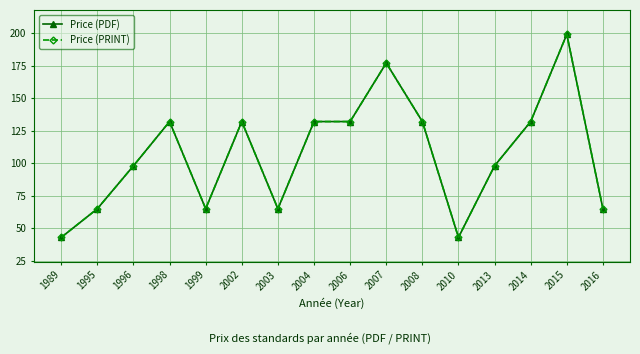

Reading left to right, transcribe all the data shown in this chart.

Price (PDF): 1989=43	1995=65	1996=98	1998=132	1999=65	2002=132	2003=65	2004=132	2006=132	2007=177	2008=132	2010=43	2013=98	2014=132	2015=199	2016=65
Price (PRINT): 1989=43	1995=65	1996=98	1998=132	1999=65	2002=132	2003=65	2004=132	2006=132	2007=177	2008=132	2010=43	2013=98	2014=132	2015=199	2016=65